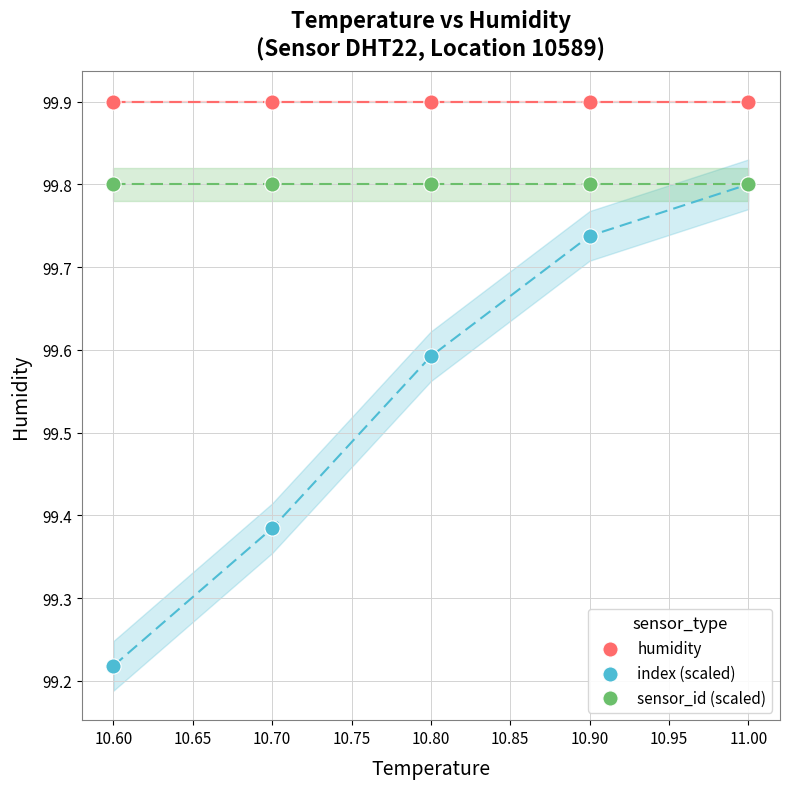

In the sensor_id (scaled) series, what Y value is closest to 99?

99.8